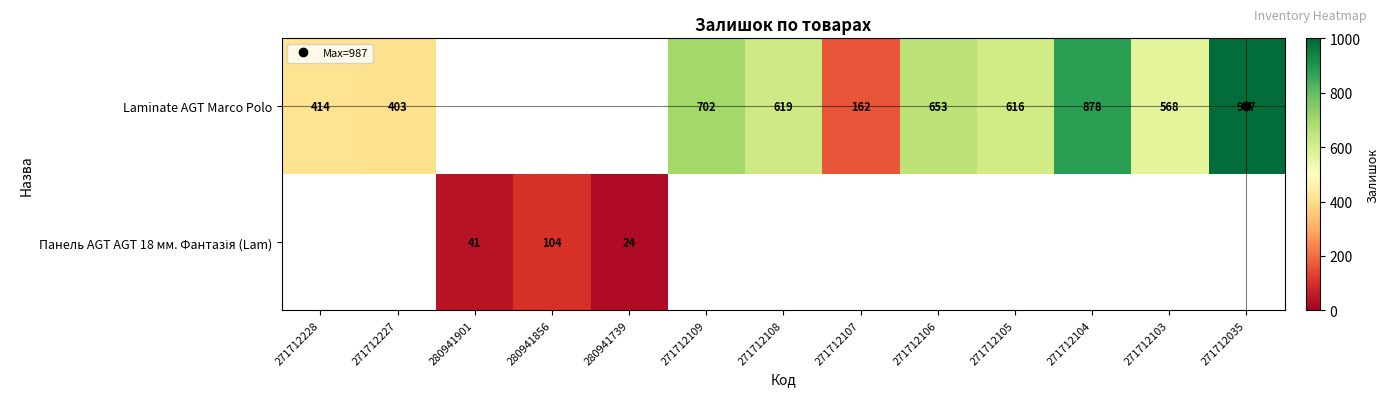

Is it true that Laminate AGT Marco Polo equals 403.0 at 271712227?

True